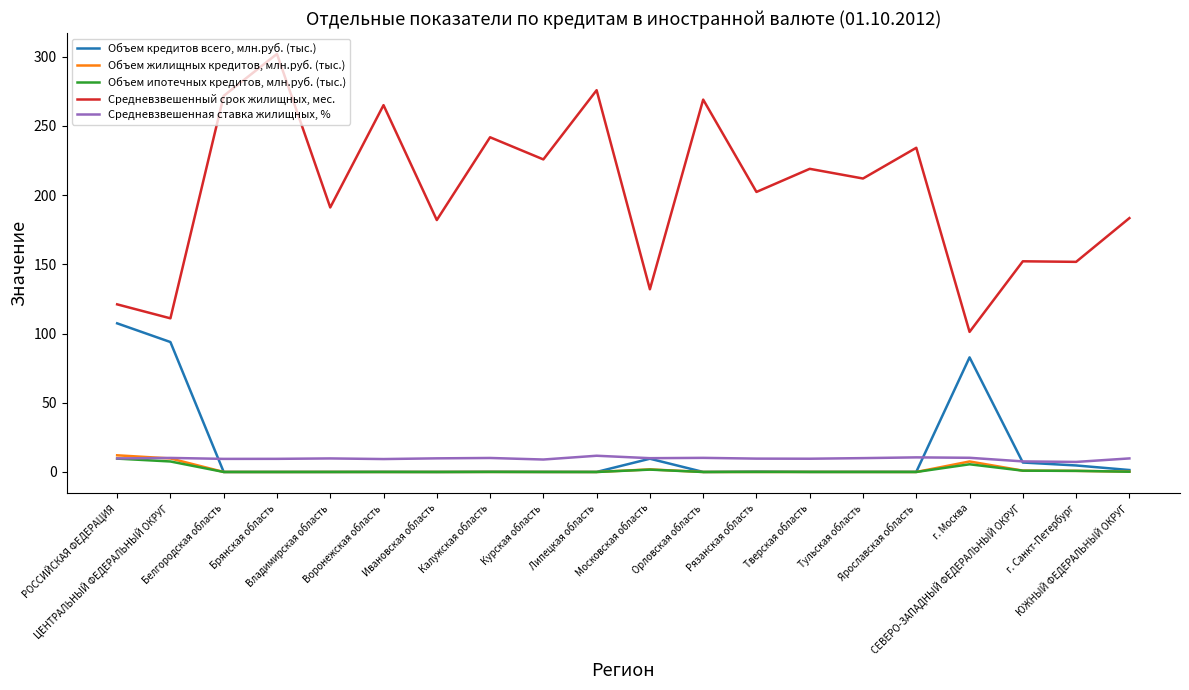

Which series has the largest range (max minus min)?

Средневзвешенный срок жилищных, мес.